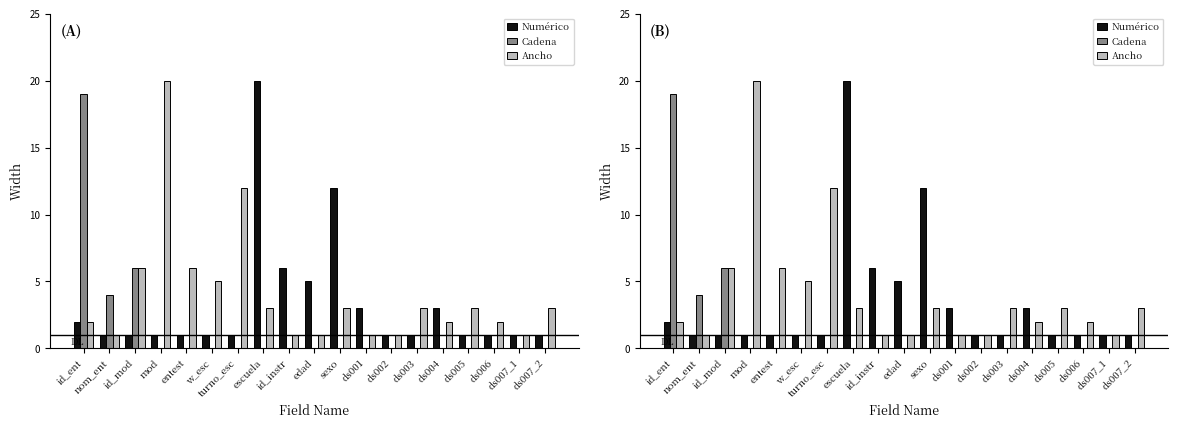

Rank the series by their average value, from lowest to highest.

Cadena, Numérico, Ancho